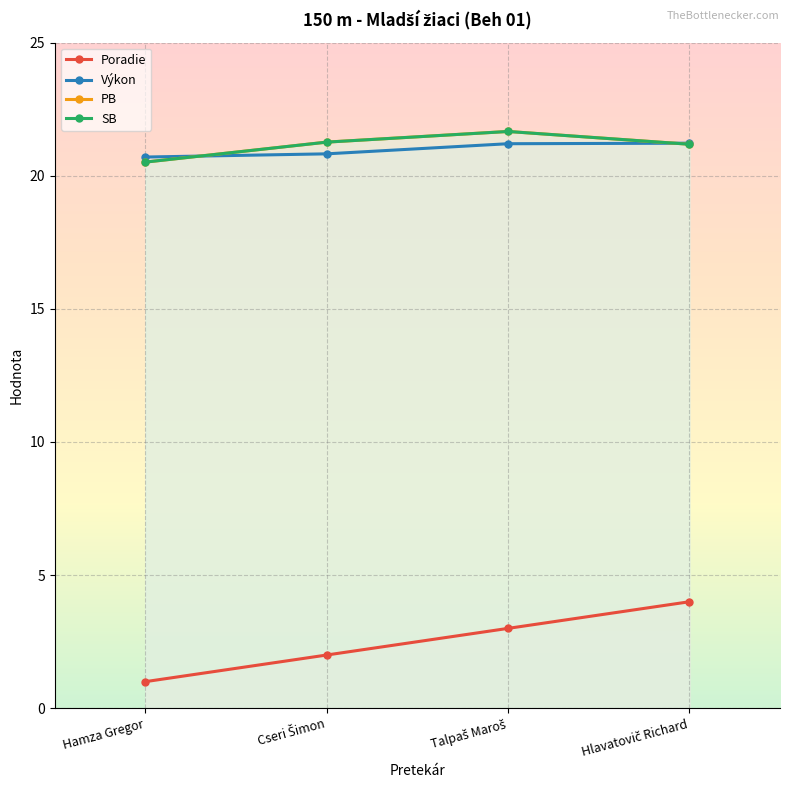

List the labels in order of Výkon value, smallest first.

Hamza Gregor, Cseri Šimon, Talpaš Maroš, Hlavatovič Richard